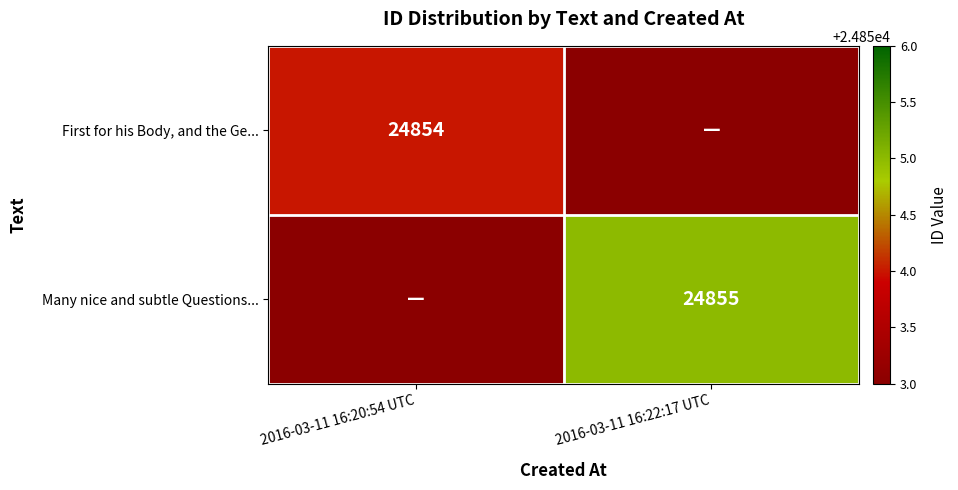

The value of Many nice and subtle Questions... at 2016-03-11 16:22:17 UTC is 7410. True or false?

False